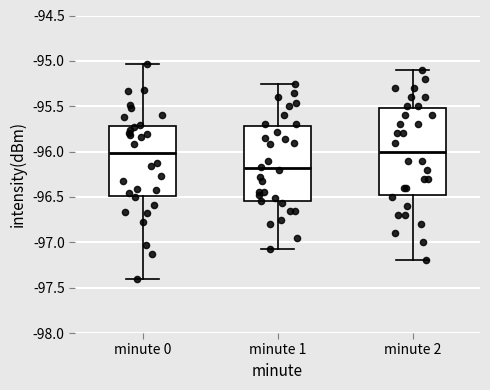

Where is the upper edge of the box for minute 0 on the y-axis? The values are not printed on the chart, so give them approximately, as read against the axis.

-95.70